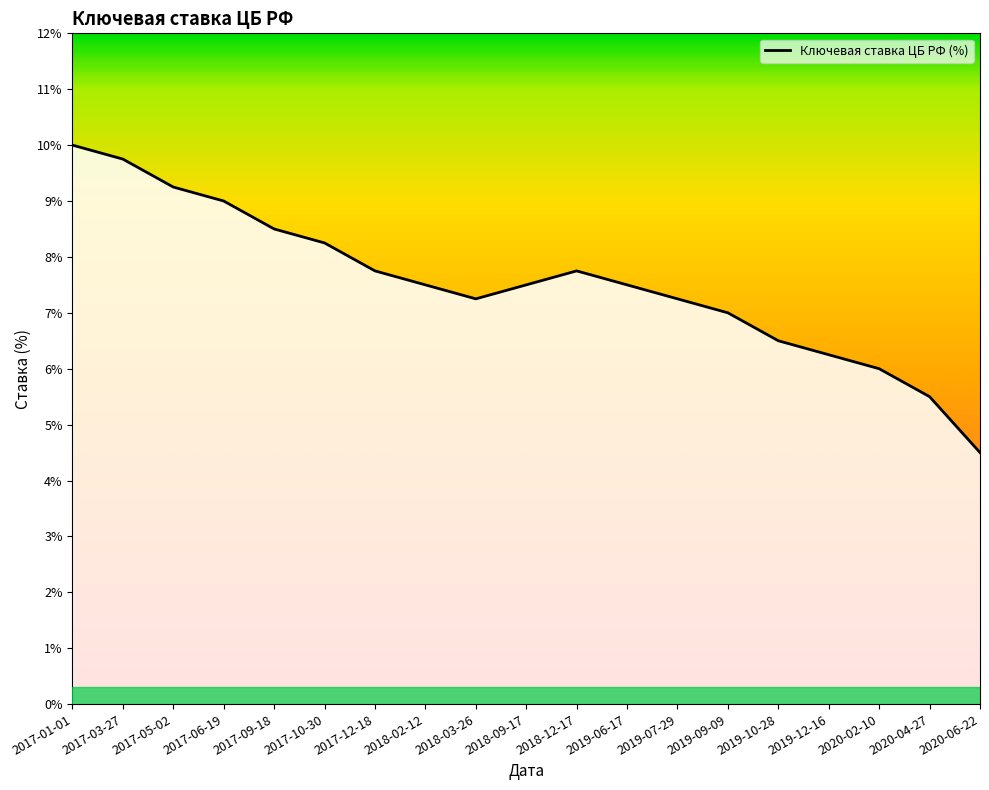

Which has a higher value, 2019-07-29 or 2020-06-22?

2019-07-29